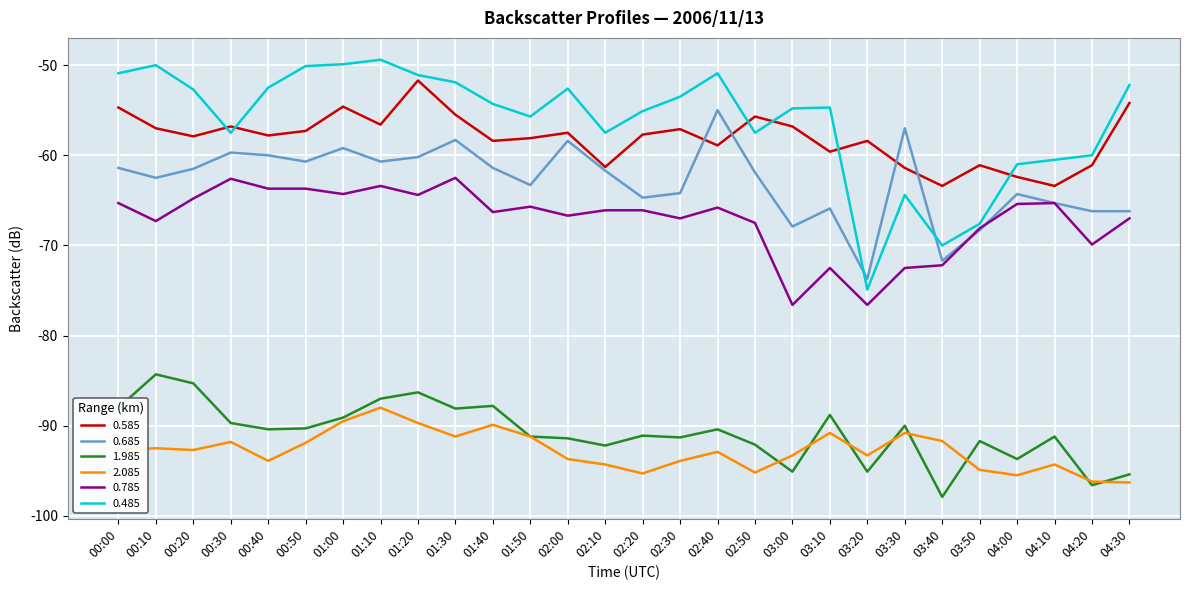

True or false: 2.085 has a value of -93.3 at 03:00.

True